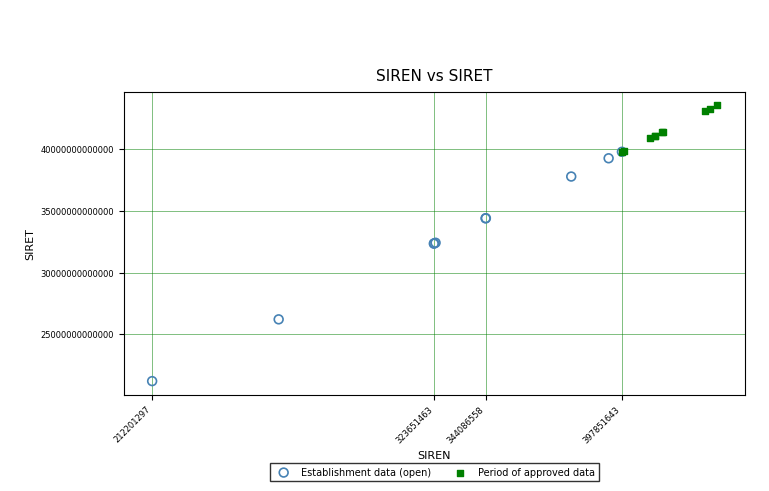

Which series contains the highest Y value?

Period of approved data